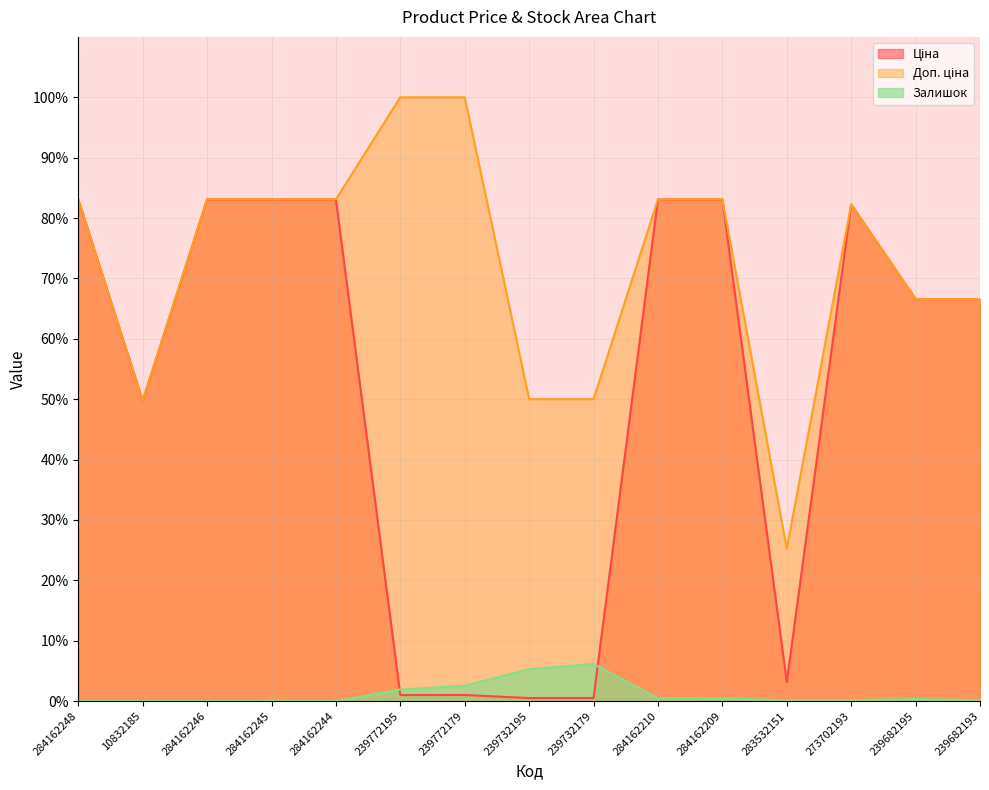

True or false: Залишок has a value of 0.1 at 283532151.

True